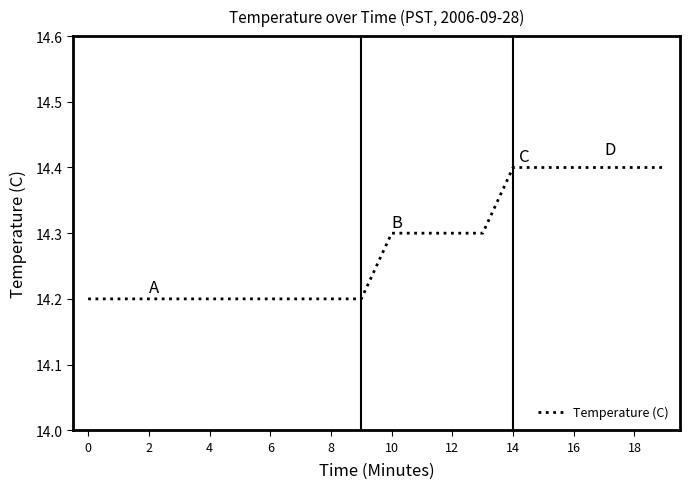

Reading right to left, extract all data points from this chart.

14.4	14.4	14.4	14.4	14.4	14.4	14.3	14.3	14.3	14.3	14.2	14.2	14.2	14.2	14.2	14.2	14.2	14.2	14.2	14.2